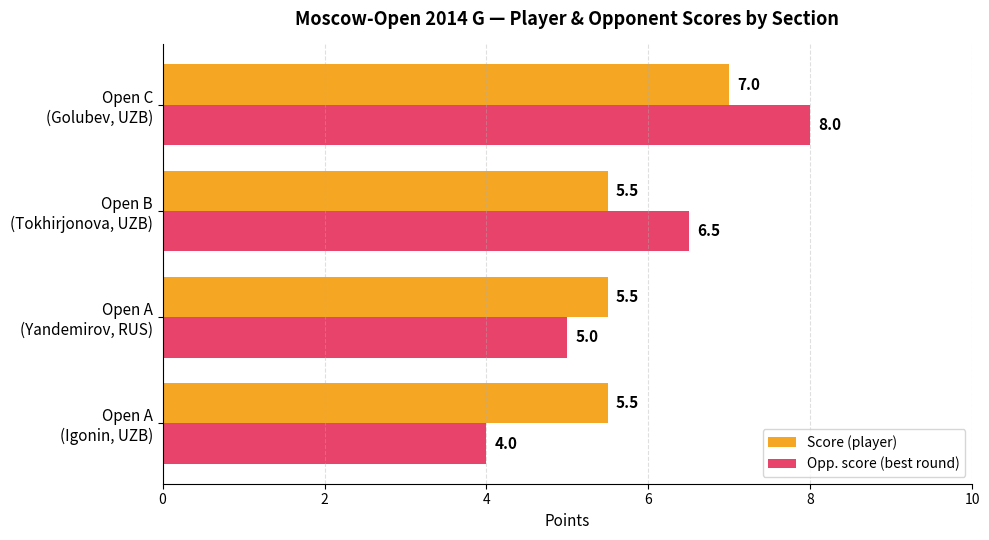

What is the smallest value displayed?

4.0